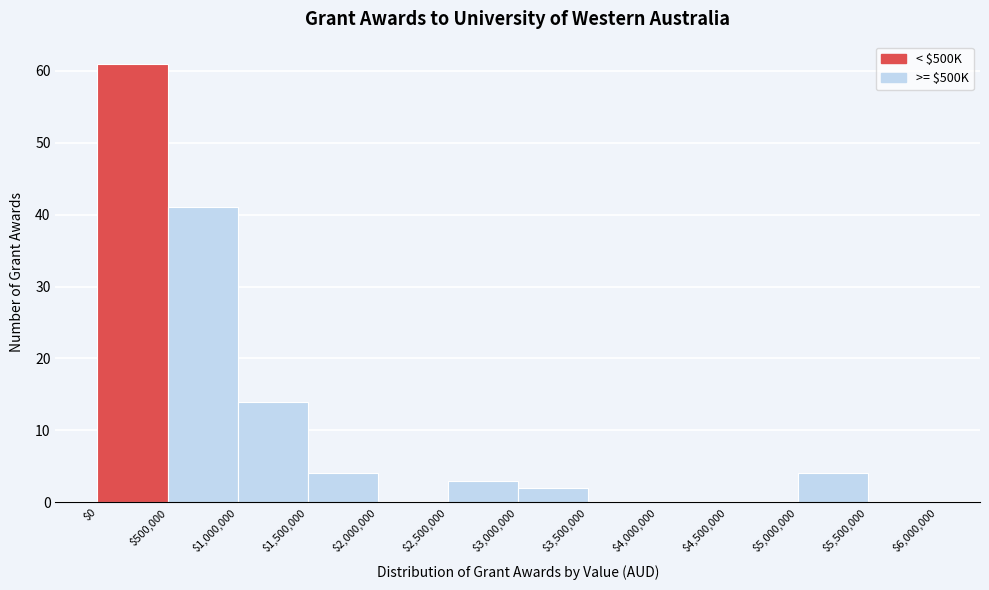

Which range on the x-axis has the tallest bar?

$0 to $500,000